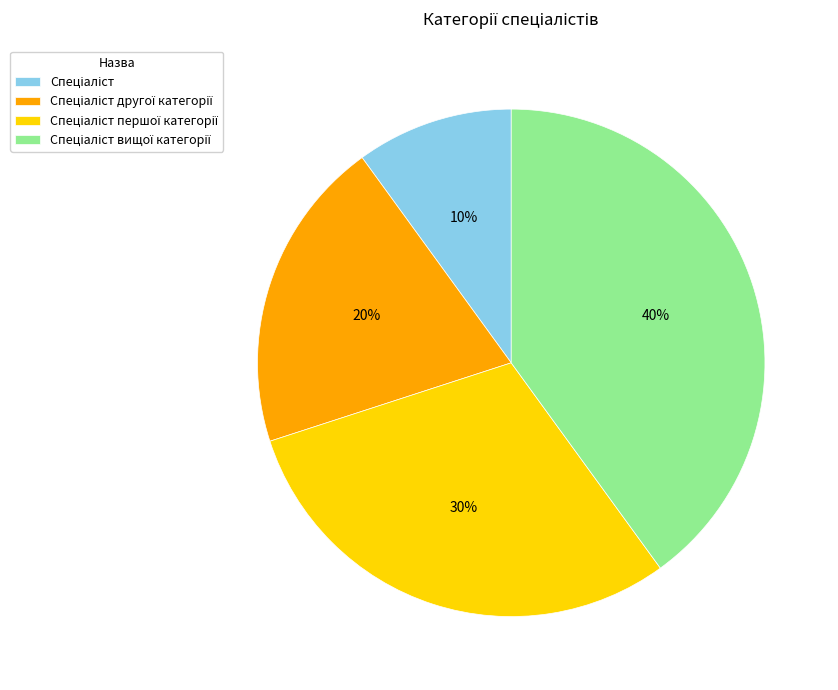

Is there any slice that represents more than half of the pie?

No